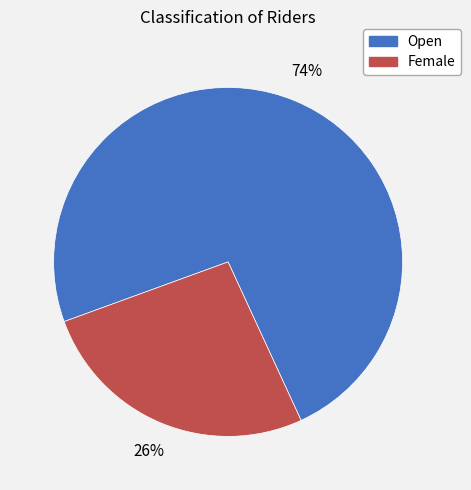

Do Open and Female together represent more than half of the pie?

Yes